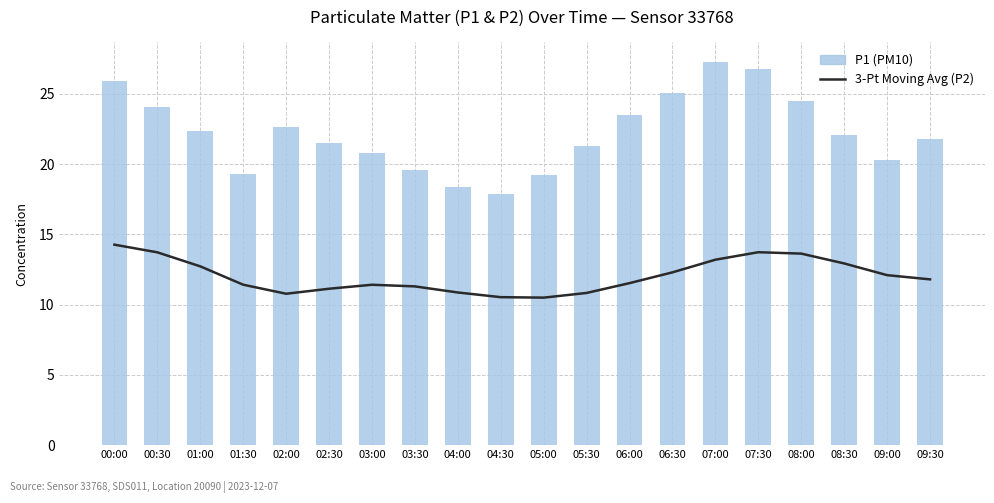

What is the maximum value for P1 (PM10)?

27.3